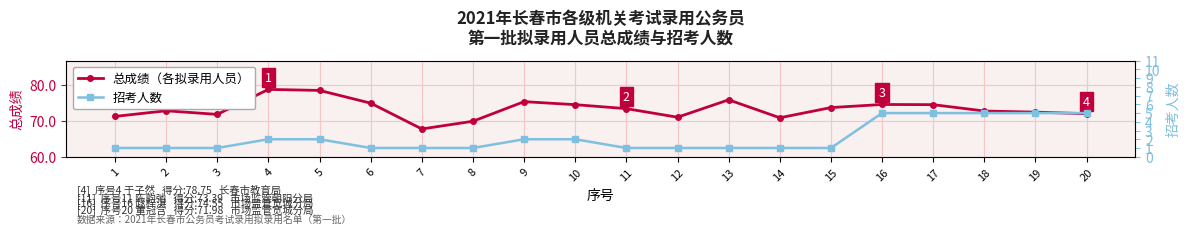

List the labels in order of 总成绩 value, largest first.

4, 5, 13, 9, 6, 16, 10, 17, 15, 11, 2, 18, 19, 20, 3, 1, 12, 14, 8, 7